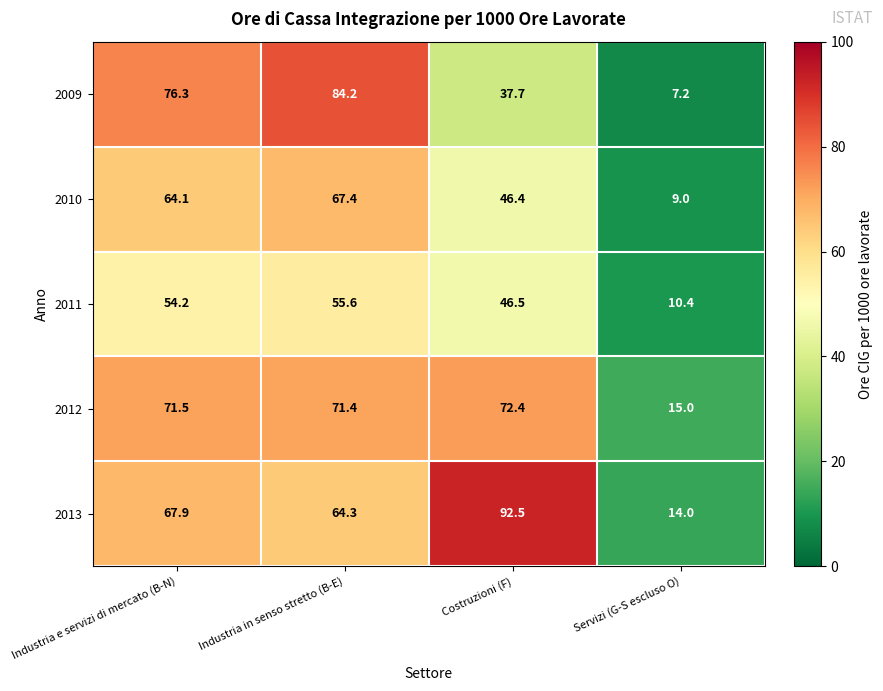

Reading left to right, what are all the values shown in this chart?

2009: Industria e servizi di mercato (B-N)=76.3	Industria in senso stretto (B-E)=84.2	Costruzioni (F)=37.7	Servizi (G-S escluso O)=7.2
2010: Industria e servizi di mercato (B-N)=64.1	Industria in senso stretto (B-E)=67.4	Costruzioni (F)=46.4	Servizi (G-S escluso O)=9.0
2011: Industria e servizi di mercato (B-N)=54.2	Industria in senso stretto (B-E)=55.6	Costruzioni (F)=46.5	Servizi (G-S escluso O)=10.4
2012: Industria e servizi di mercato (B-N)=71.5	Industria in senso stretto (B-E)=71.4	Costruzioni (F)=72.4	Servizi (G-S escluso O)=15.0
2013: Industria e servizi di mercato (B-N)=67.9	Industria in senso stretto (B-E)=64.3	Costruzioni (F)=92.5	Servizi (G-S escluso O)=14.0